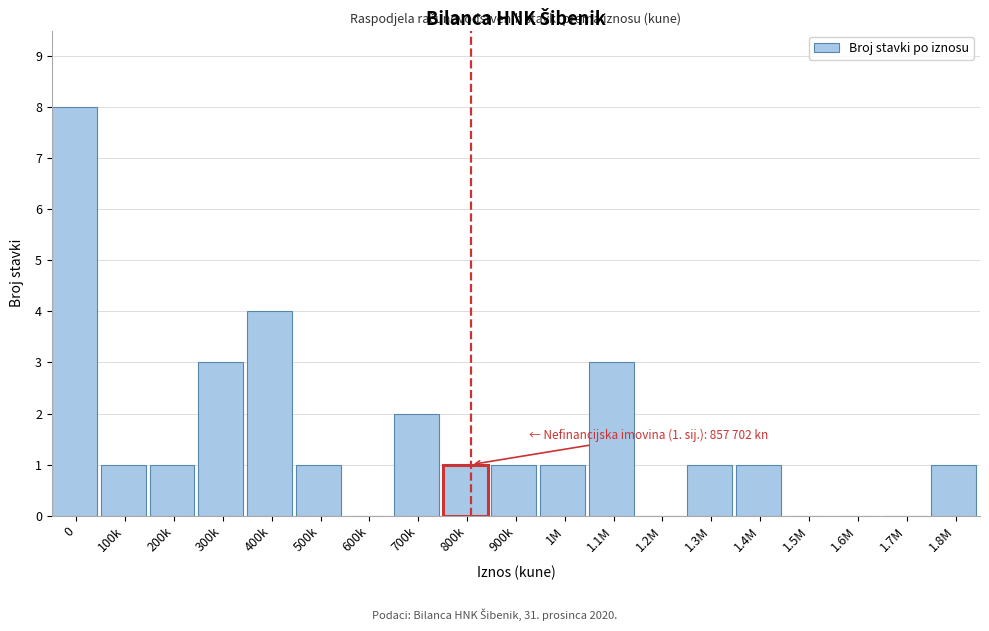

Reading left to right, what are all the values shown in this chart?

0=8	100k=1	200k=1	300k=3	400k=4	500k=1	600k=0	700k=2	800k=1	900k=1	1M=1	1.1M=3	1.2M=0	1.3M=1	1.4M=1	1.5M=0	1.6M=0	1.7M=0	1.8M=1